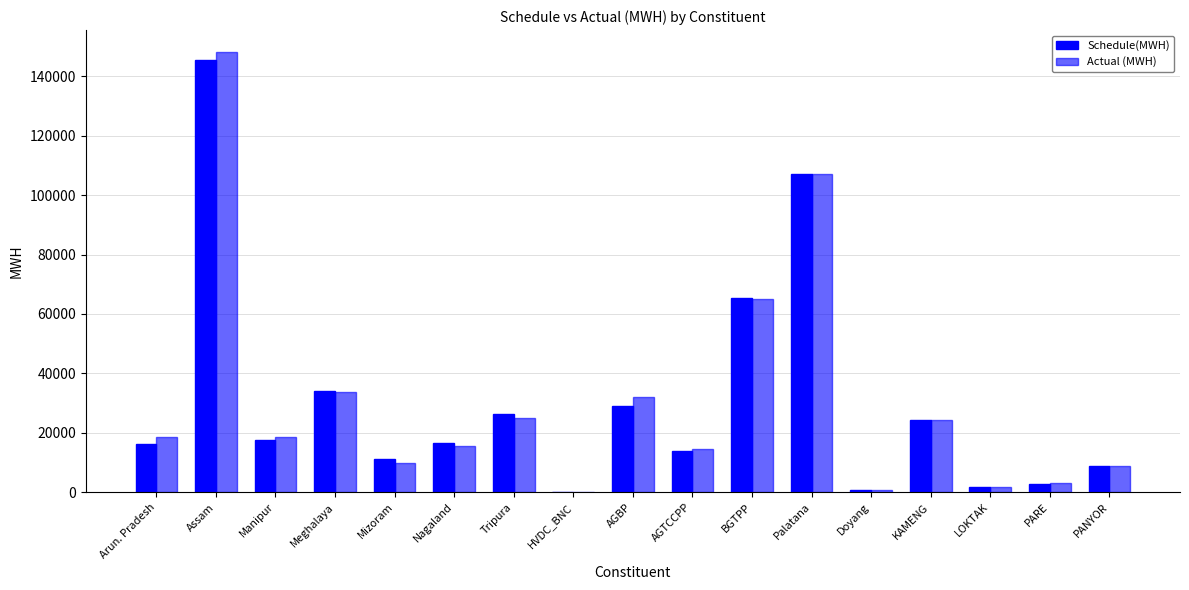

How many data points in Schedule(MWH) are above 16432?

9